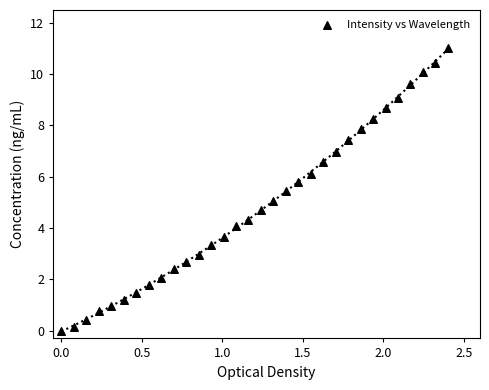

What is the range of X values (max minus min)?

2.4